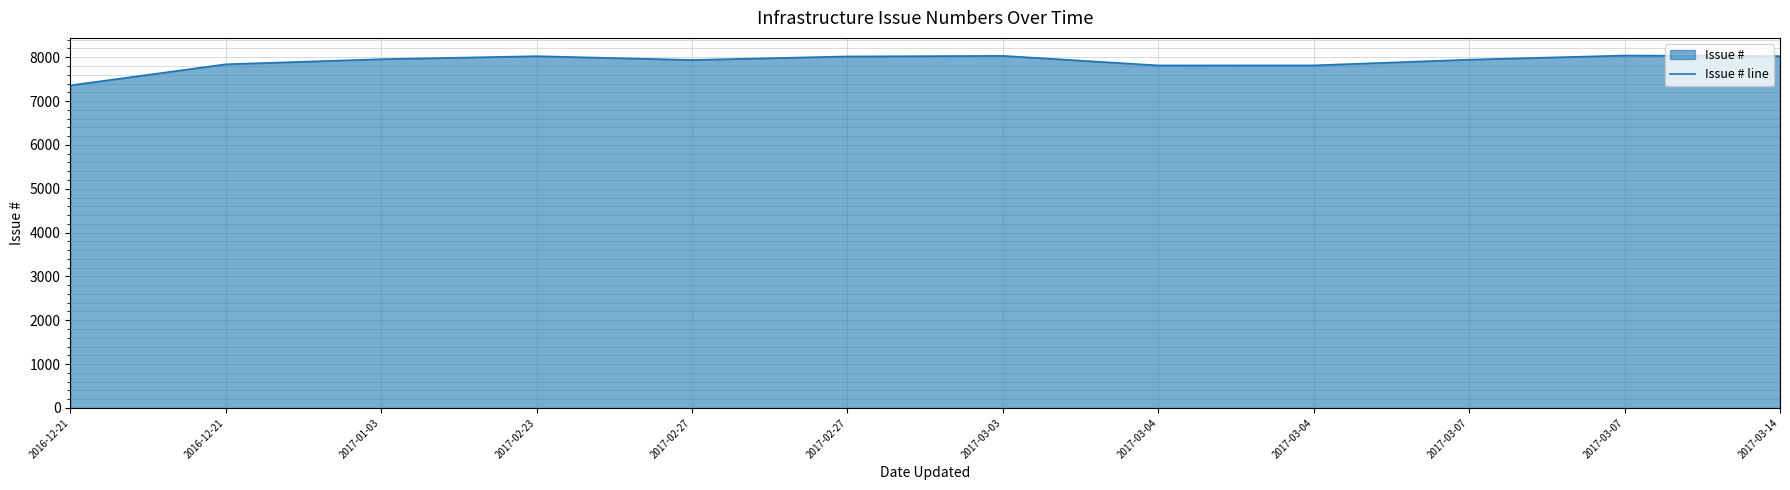

True or false: there are more than 2 points higher than both neighbors.

True